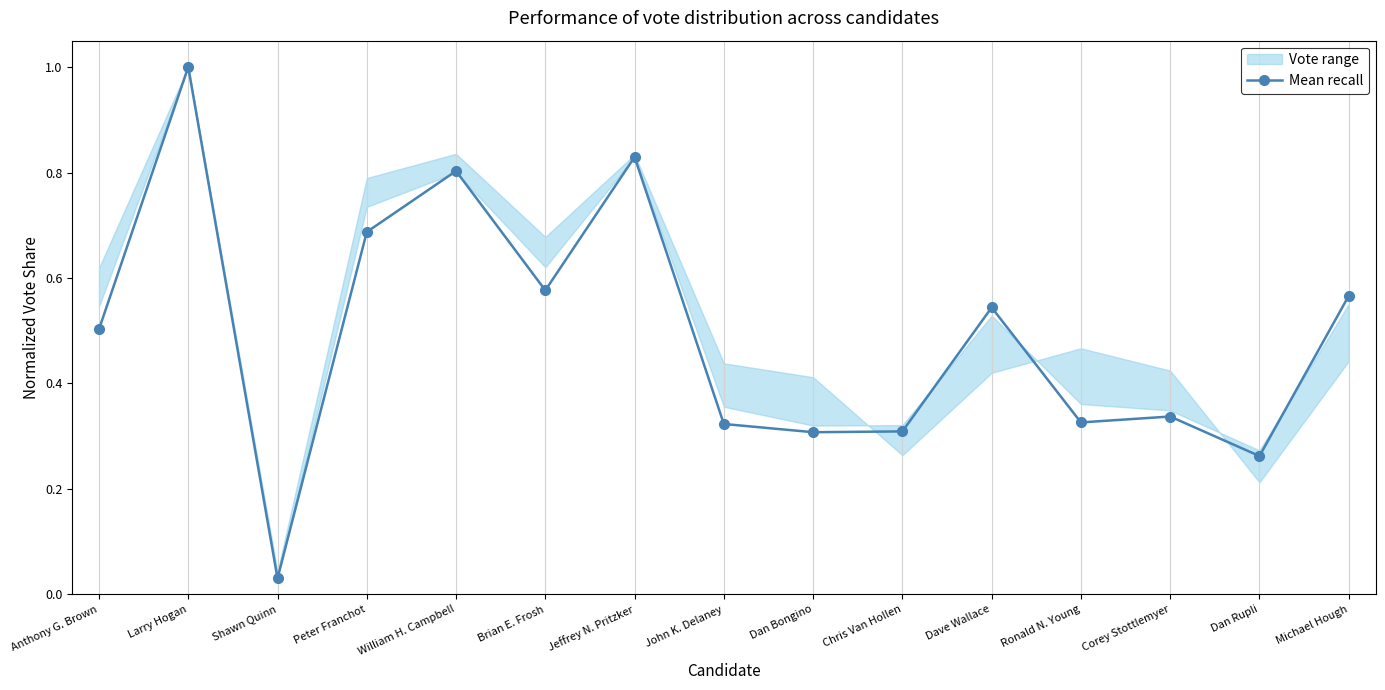

Between Dan Rupli and Dan Bongino, which is larger?

Dan Bongino